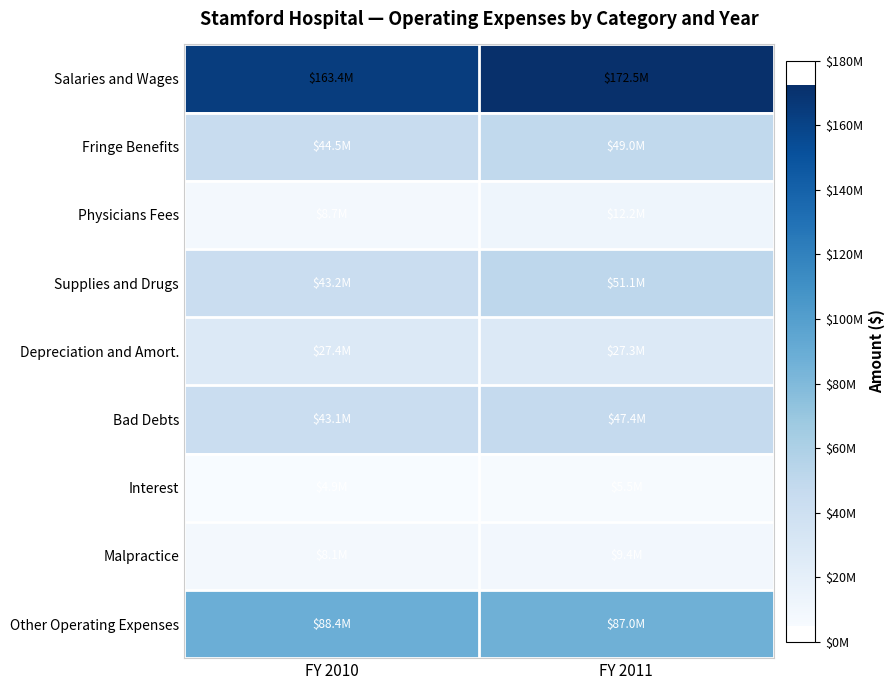

At FY 2010, list the series in order from largest to smallest.

Salaries and Wages, Other Operating Expenses, Fringe Benefits, Supplies and Drugs, Bad Debts, Depreciation and Amort., Physicians Fees, Malpractice, Interest